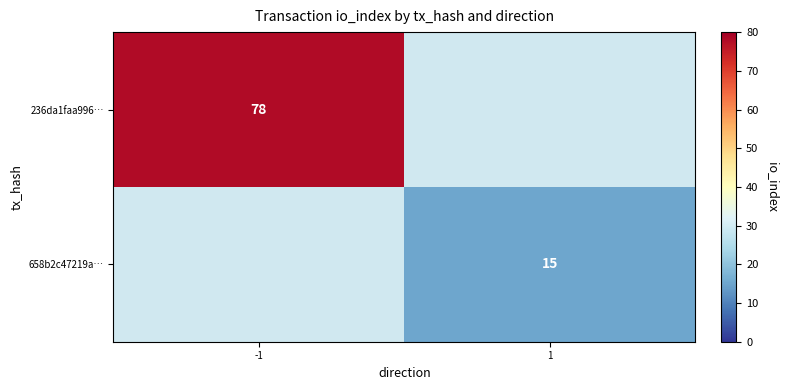

True or false: 236da1faa996… has a value of 78 at -1.

True